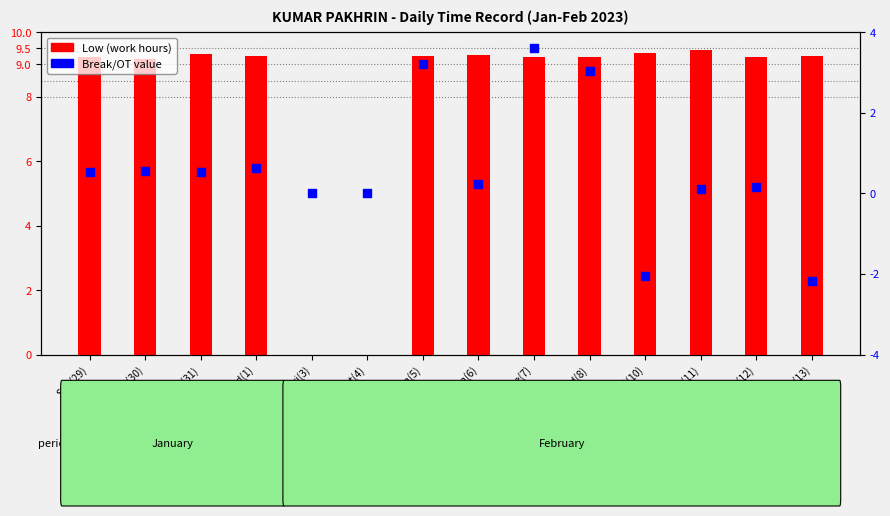

What are all the series names shown in the legend?

Low (work hours), Break/OT value